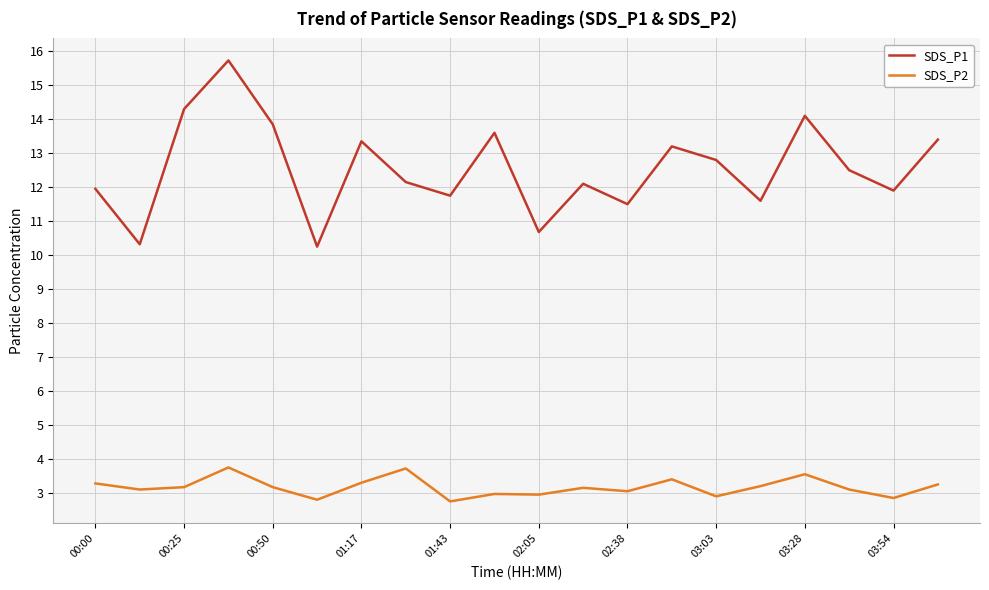

True or false: SDS_P2 and SDS_P1 cross at least once.

False